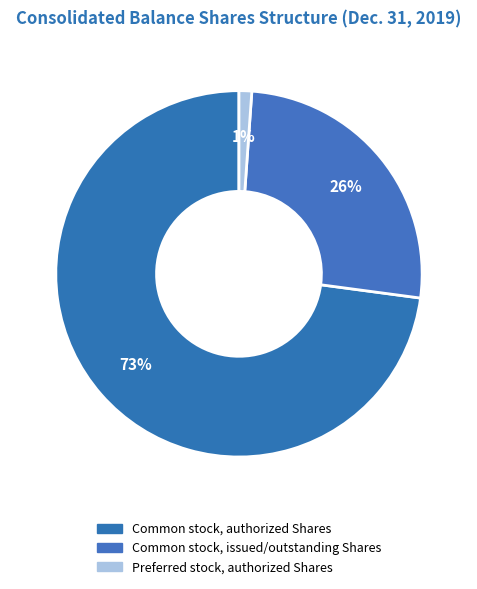

To the nearest percent, what is the combined percentage of Common stock, authorized Shares and Common stock, issued/outstanding Shares?

99%